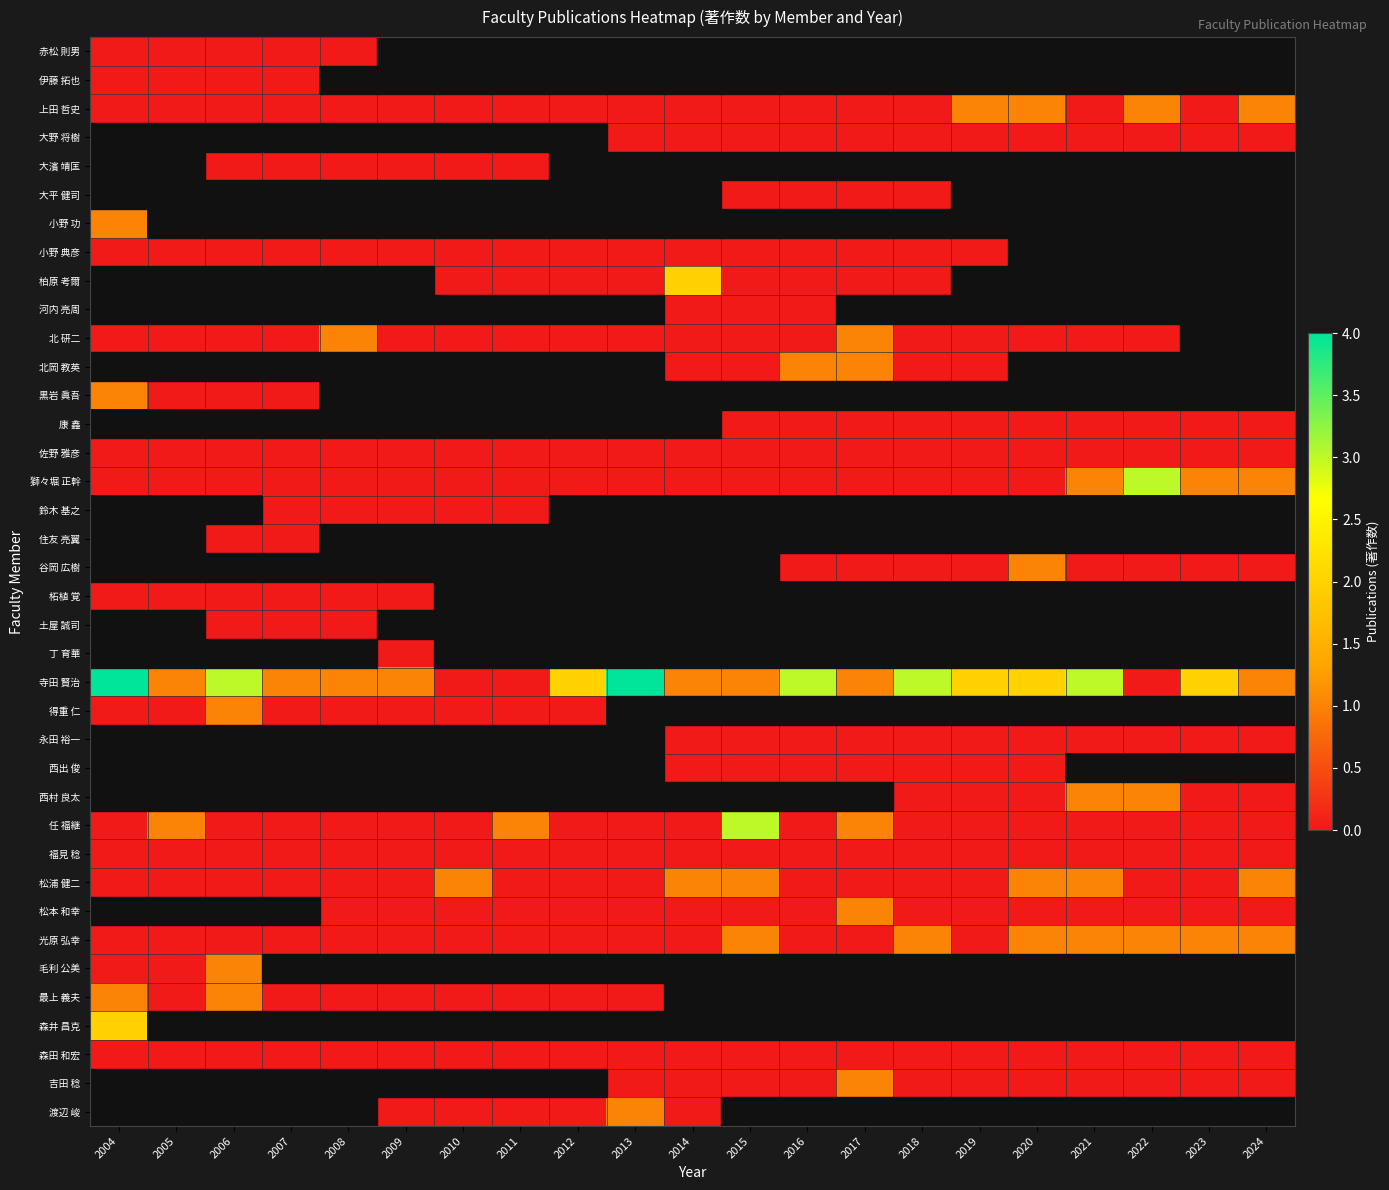

Which series changed the most between 2004 and 2011?

寺田 賢治